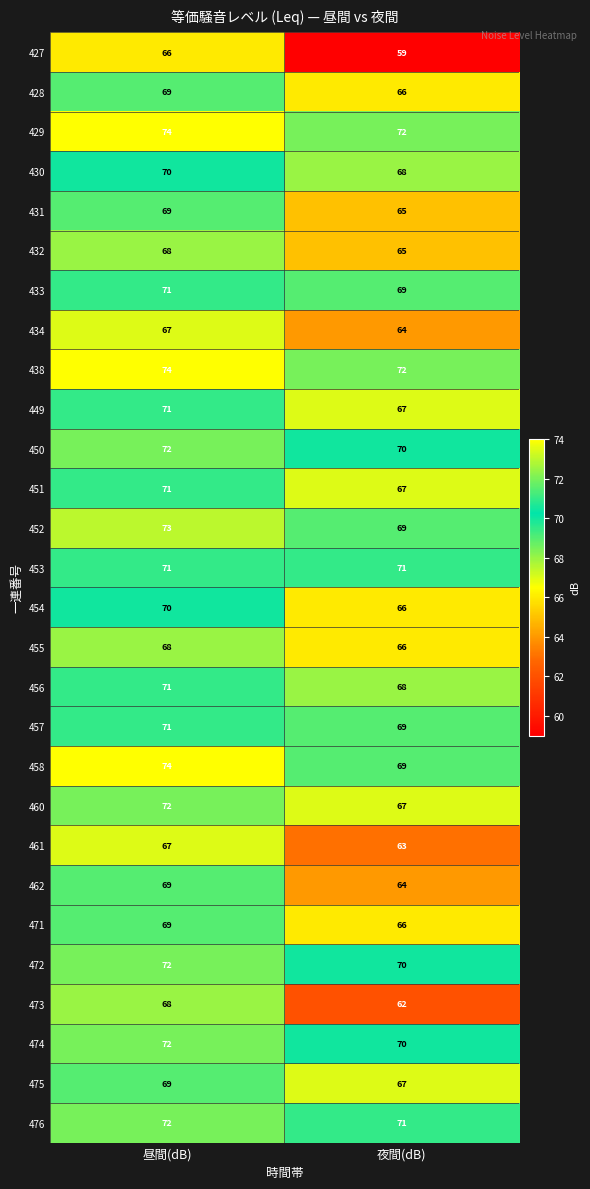

Read the 438 value at 夜間(dB).

72